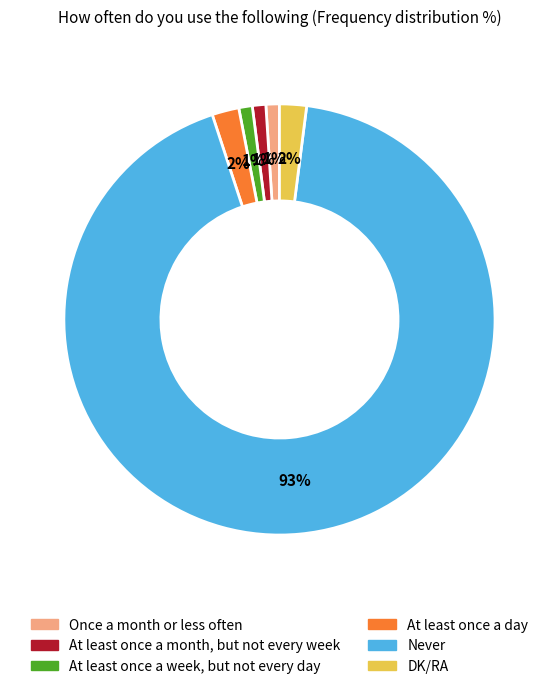

Which slice is the largest?

Never